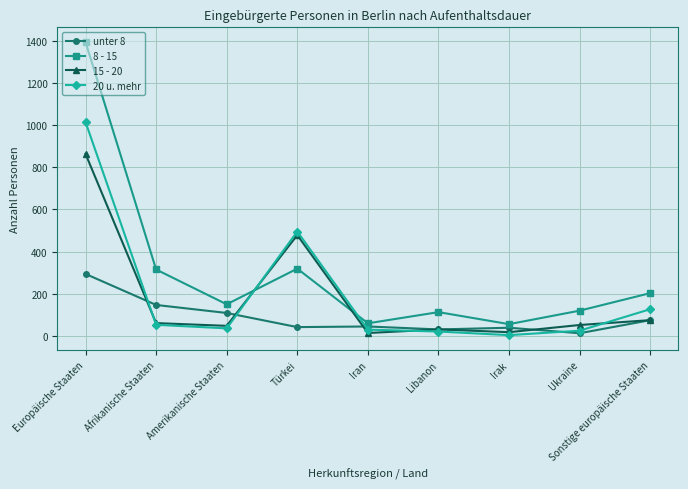

How many interior local peaks does the 8 - 15 series have?

2